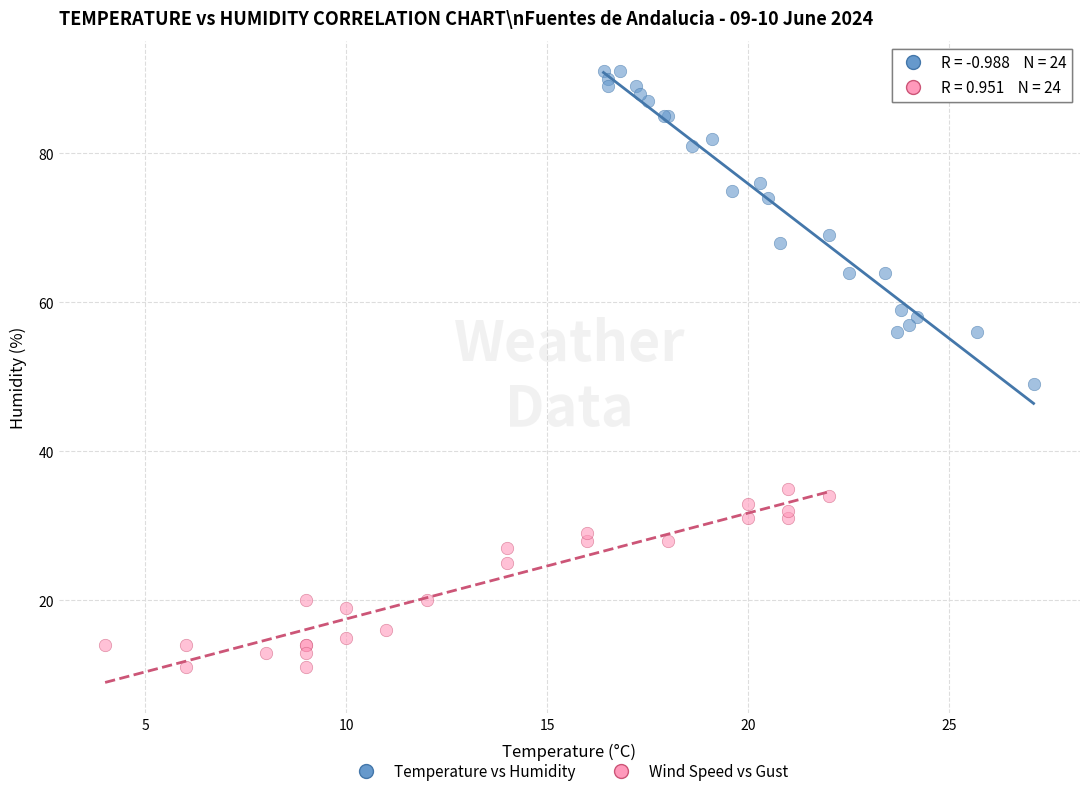

Which series has the largest Y range (max minus min)?

Temperature vs Humidity